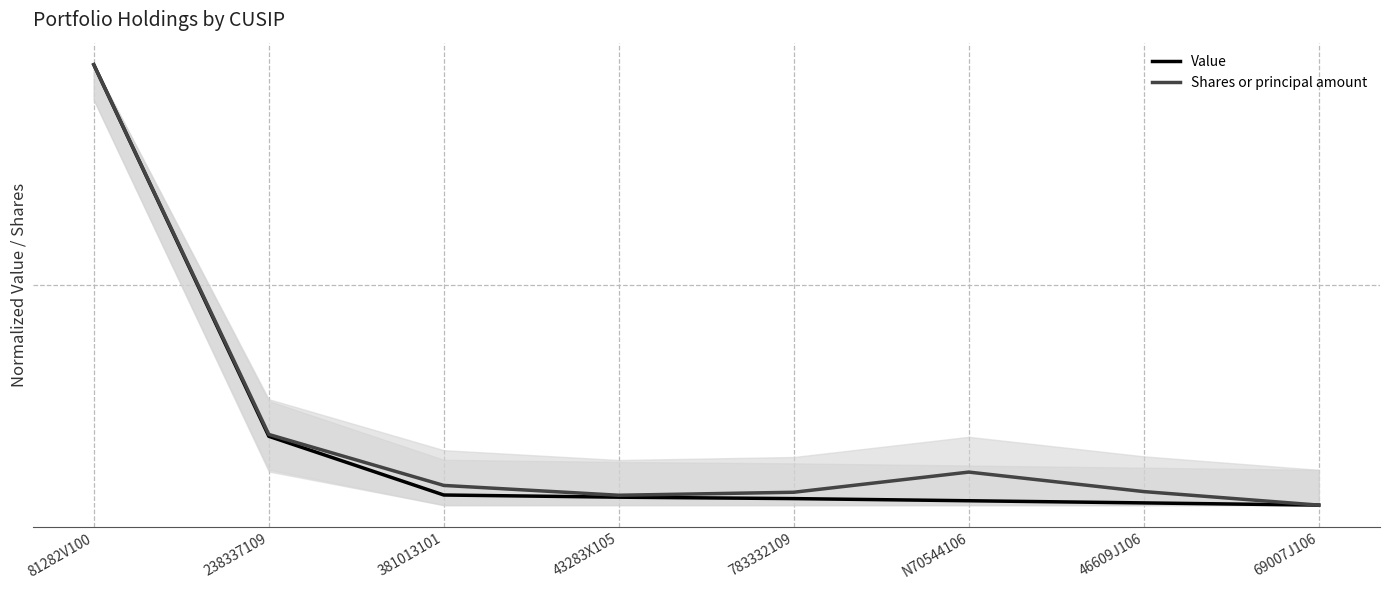

Count the number of categories in the chart.

8